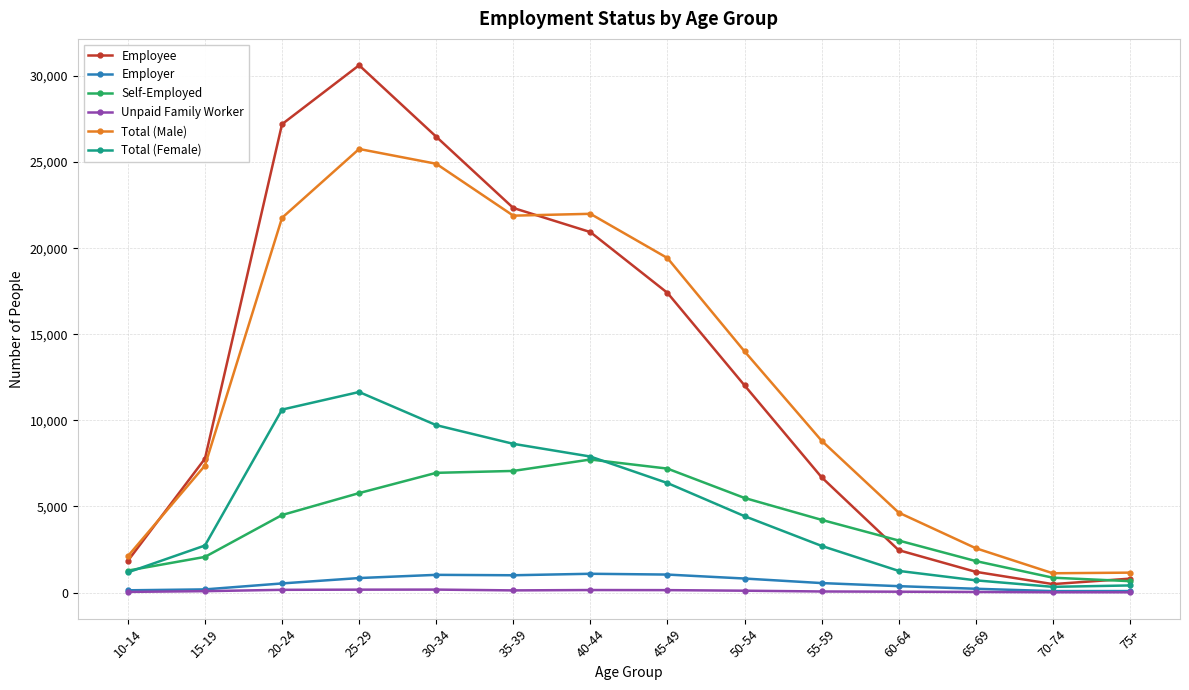

How many data points in Self-Employed are less than 4501?

7